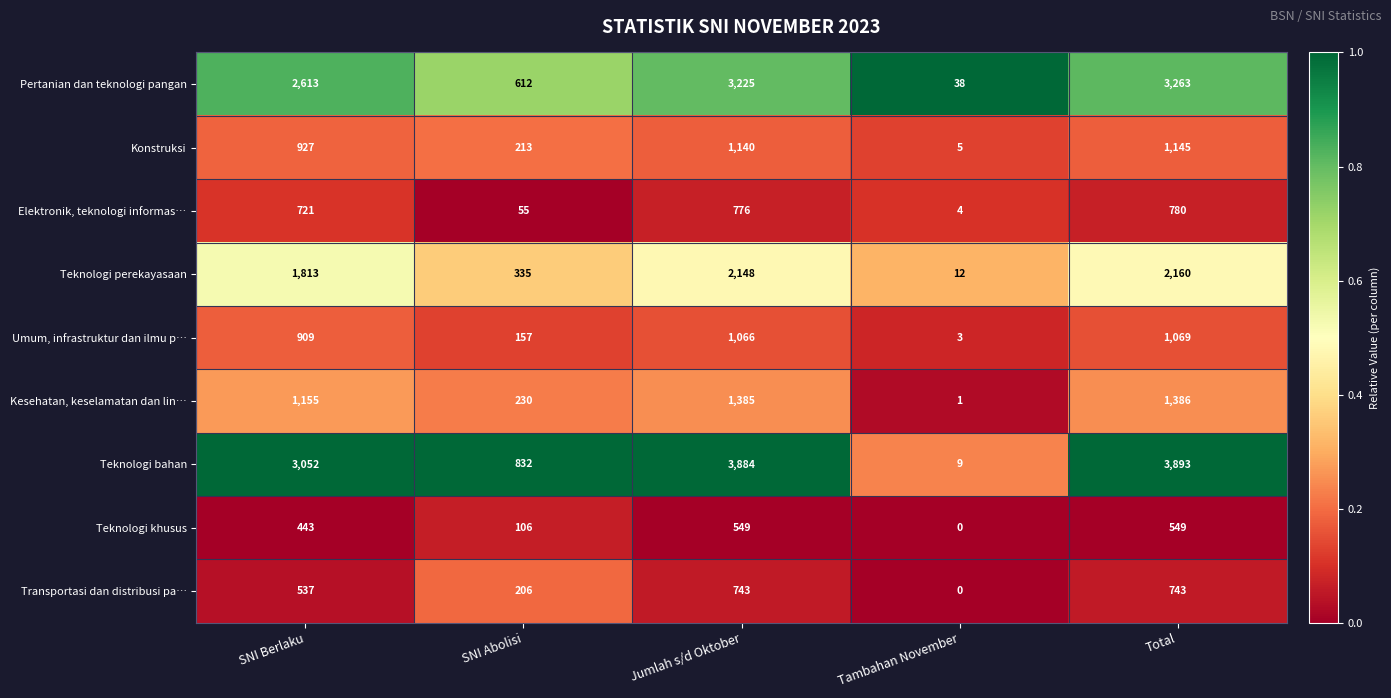

What is the difference between the maximum and second lowest values in the Konstruksi series?

932